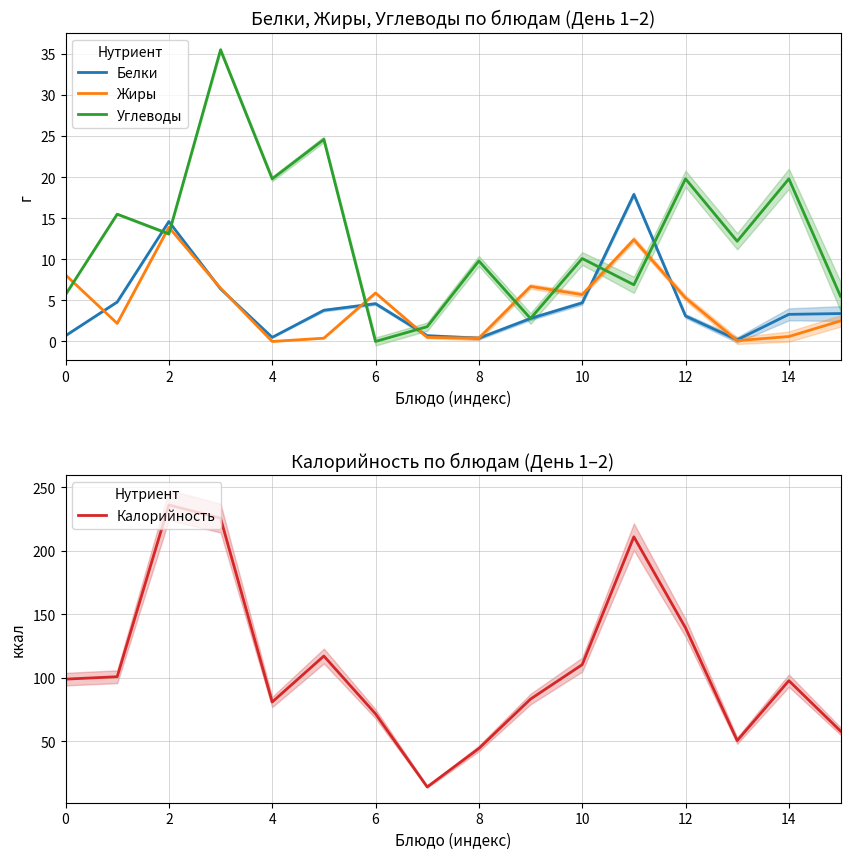

True or false: Жиры has a value of 1.6 at 15.

False